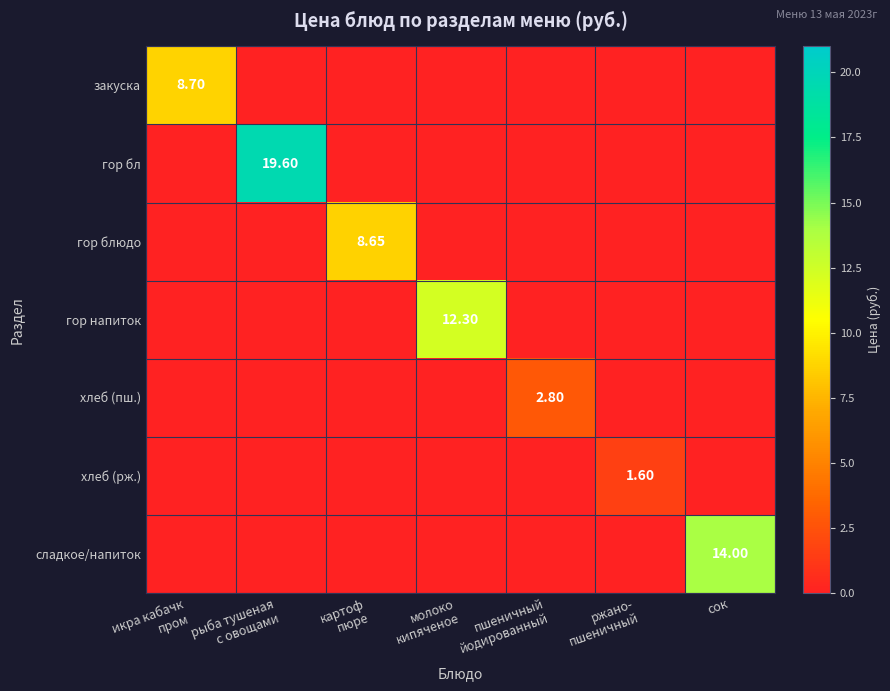

Between сок and картоф
пюре, which is larger?

сок